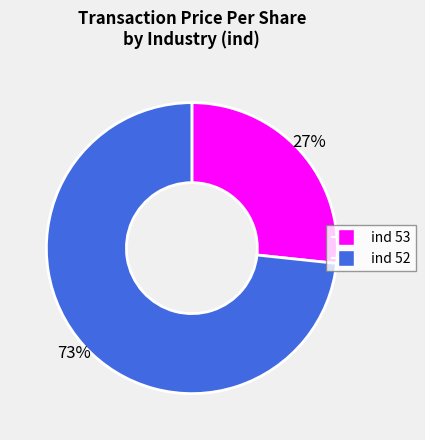

To the nearest percent, what is the average slice percentage?

50%